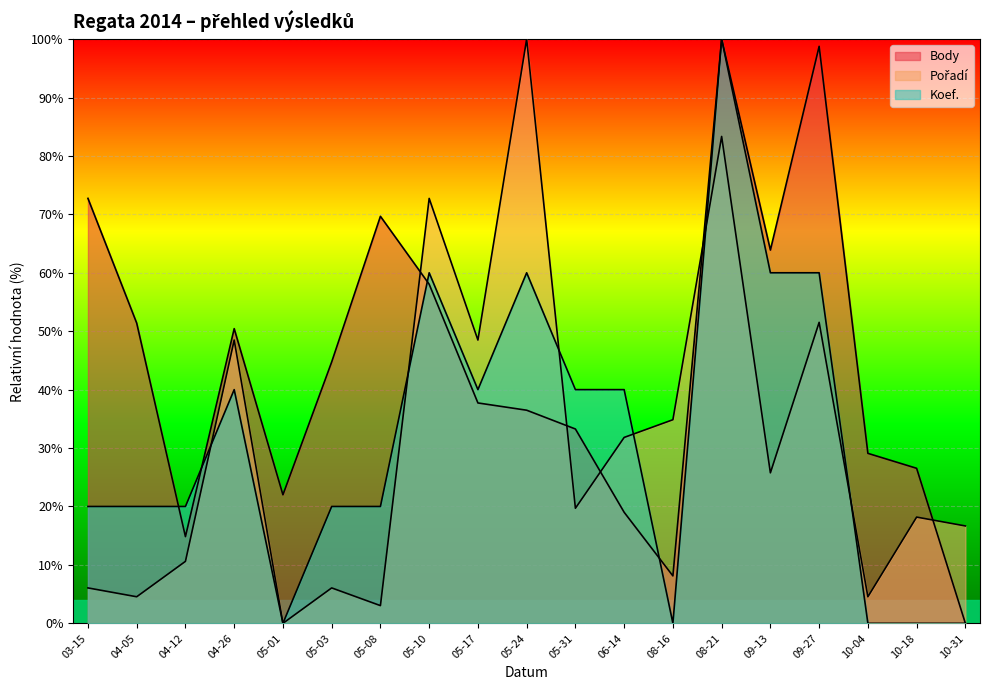

At how many categories does at least one series exceed 59?

7